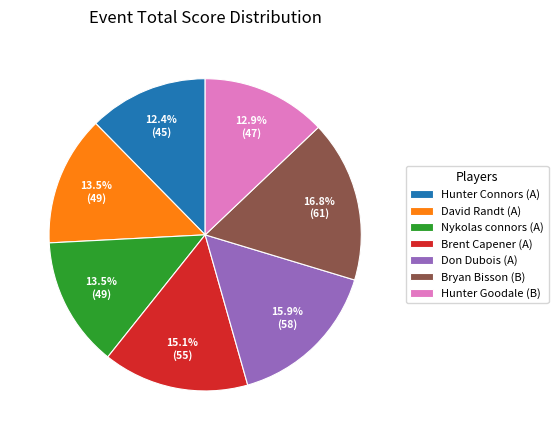

Combined, do Hunter Goodale (B) and Bryan Bisson (B) account for over 50%?

No